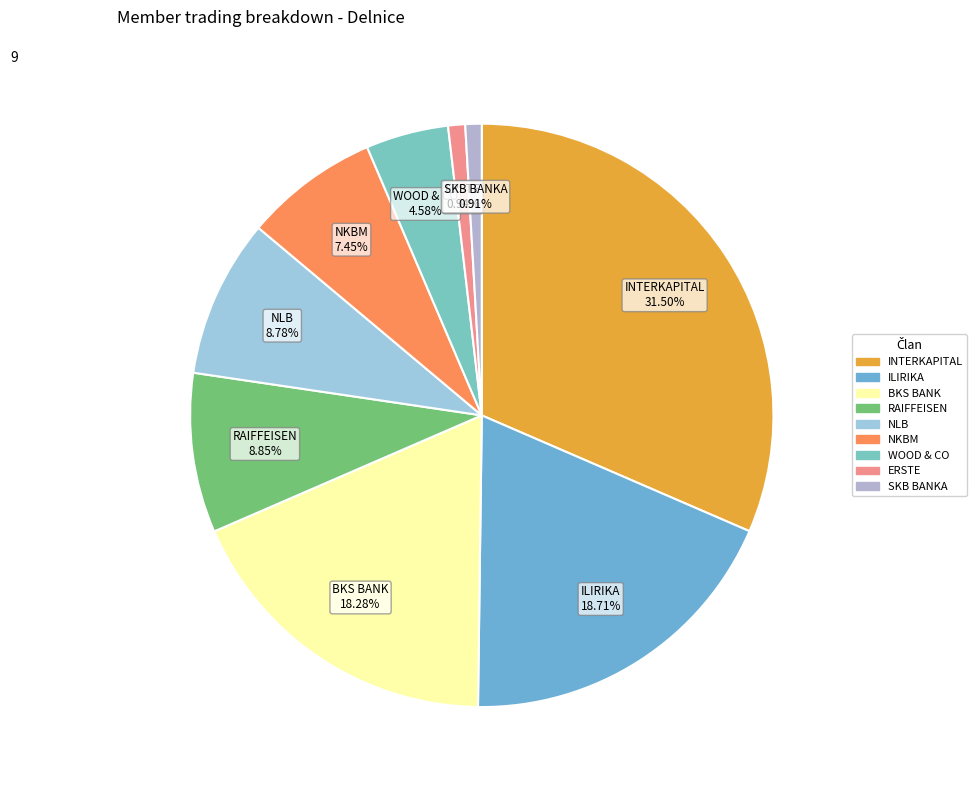

Does BKS BANK 18.28% account for over 50% of the chart?

No